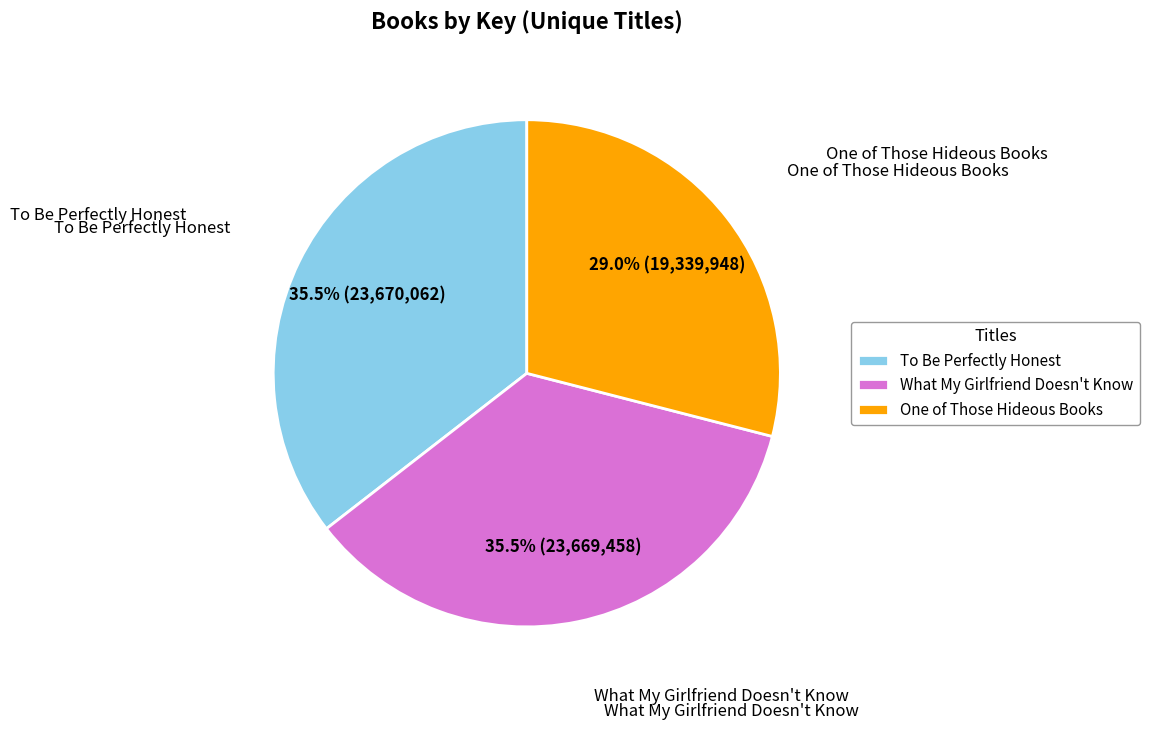

Does One of Those Hideous Books account for over 50% of the chart?

No